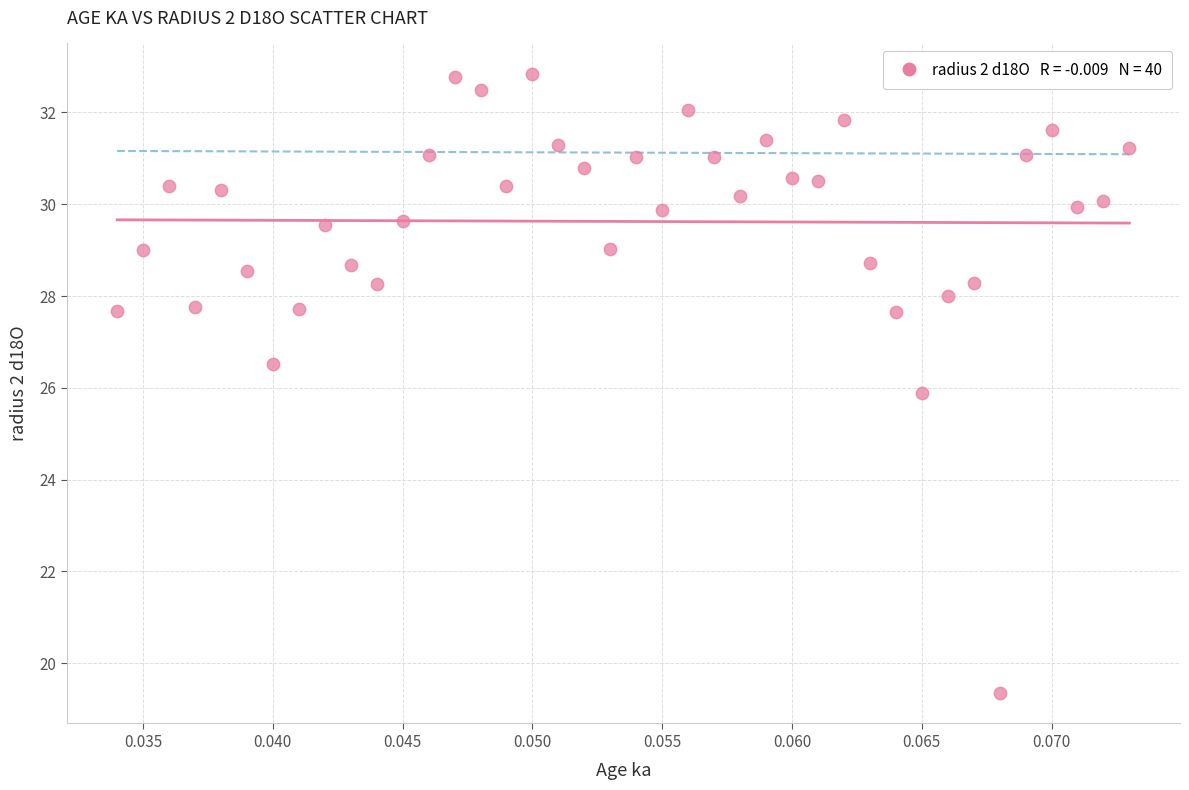

What is the range of Y values (max minus min)?

13.5